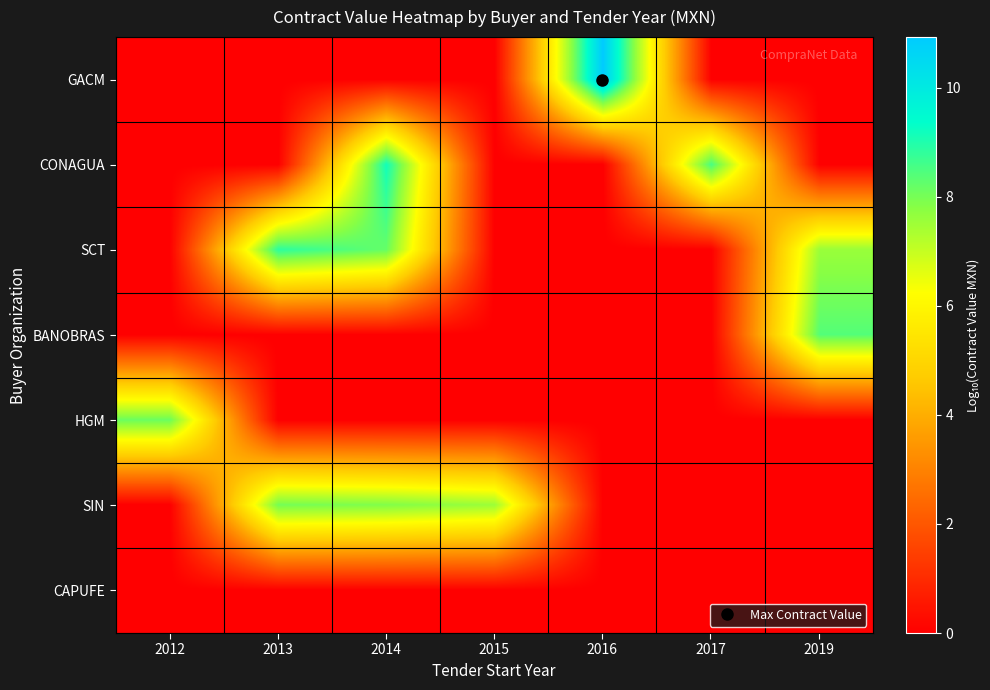

At how many categories does at least one series exceed 0?

7